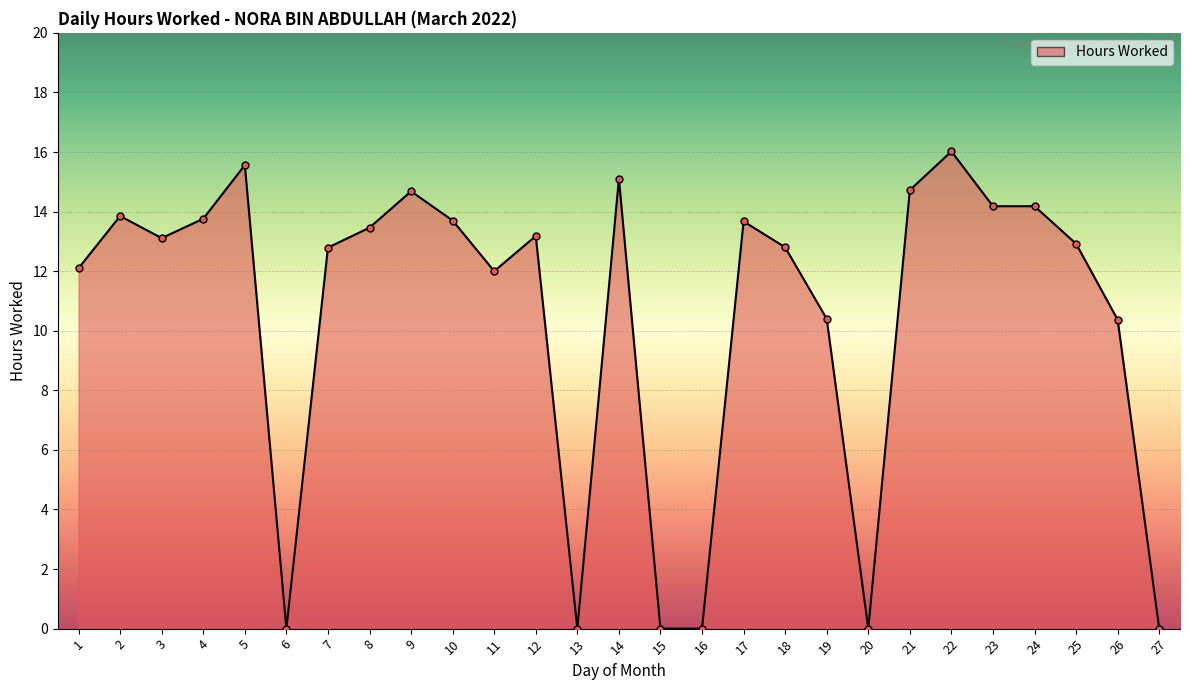

The value at 5 is 3.7. True or false?

False